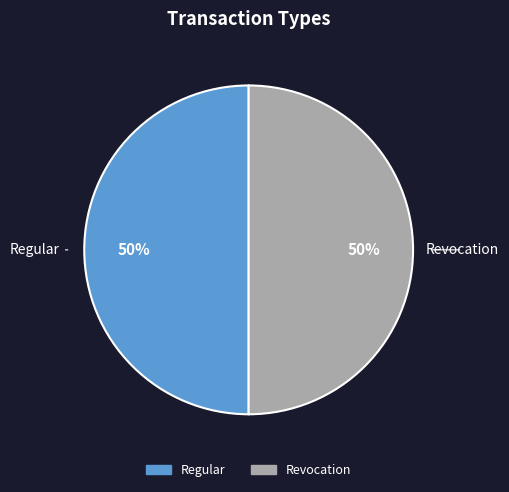

Is the sum of Revocation and Regular greater than half?

Yes